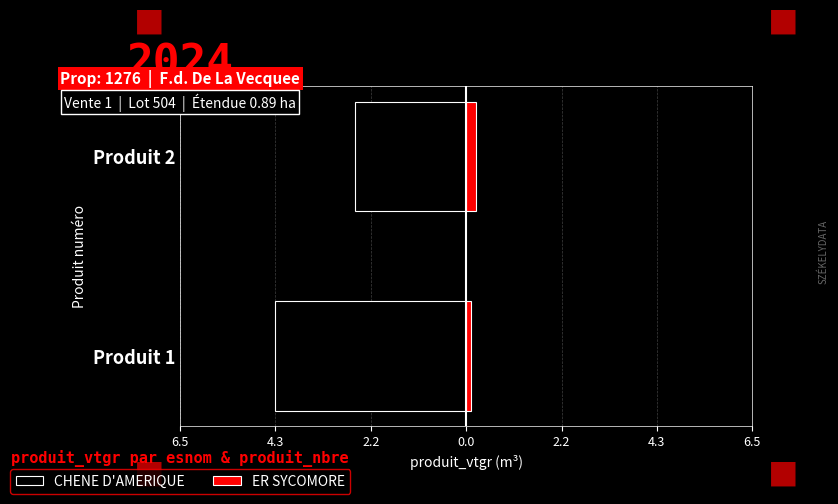

The CHENE D'AMERIQUE series shows -0.7 at Produit 2. True or false?

False